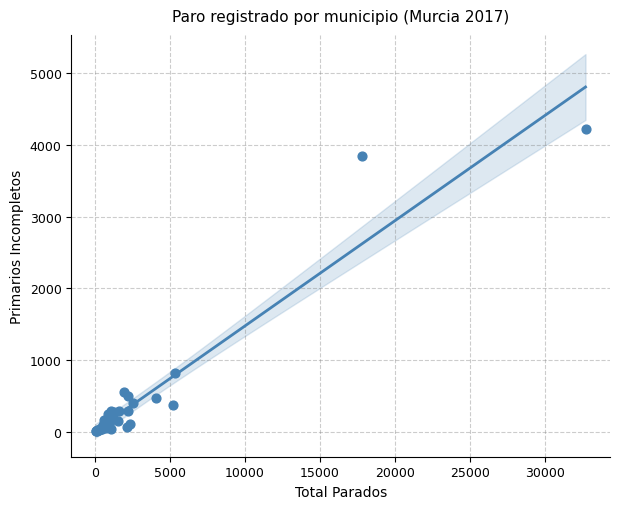

What Y value in the scatter plot is closest to 2115?

812.9